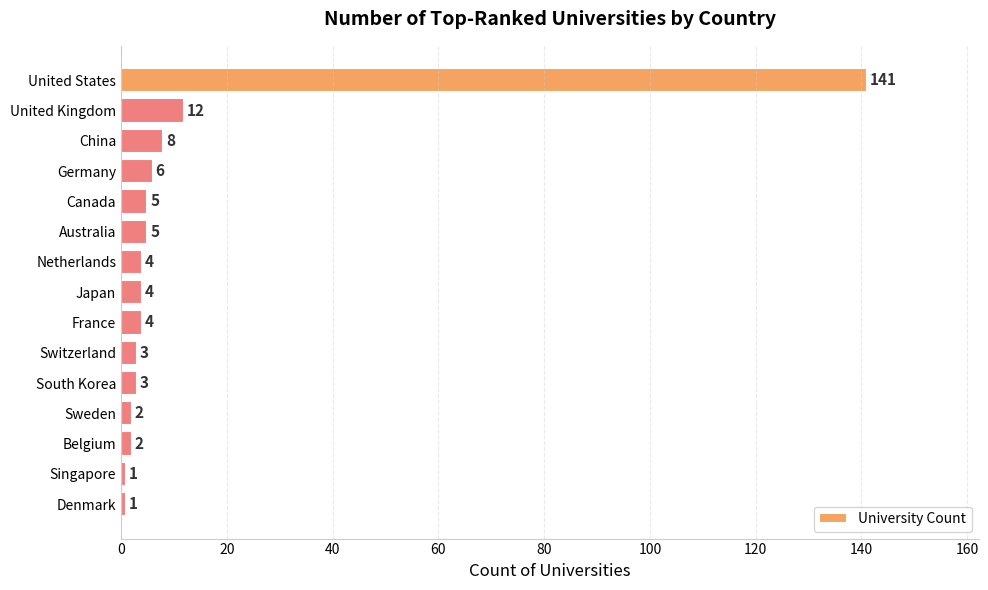

What is the label of the 9th bar from the top?

France